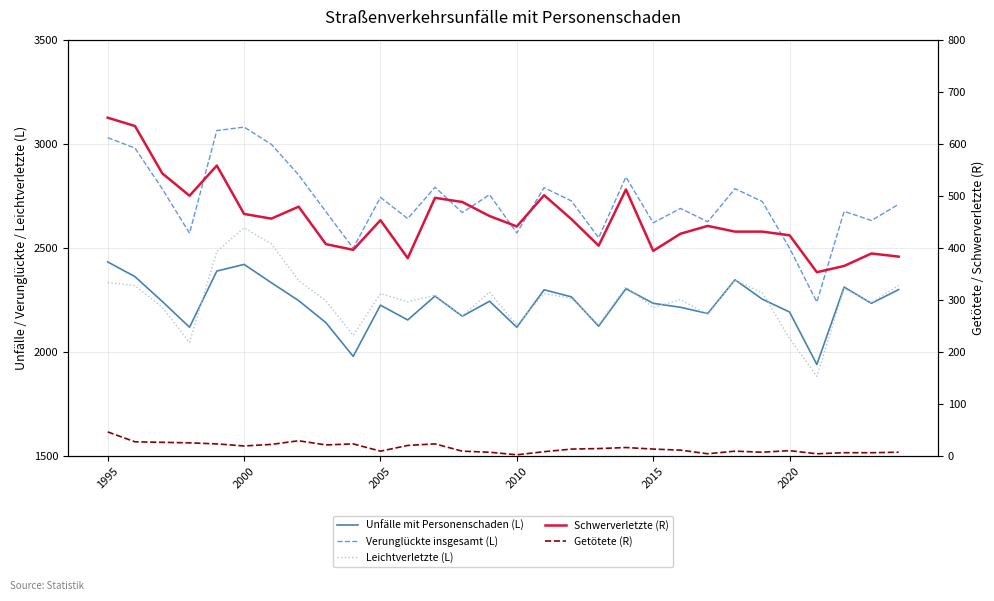

True or false: Verunglückte insgesamt (L) and Leichtverletzte (L) cross at least once.

False